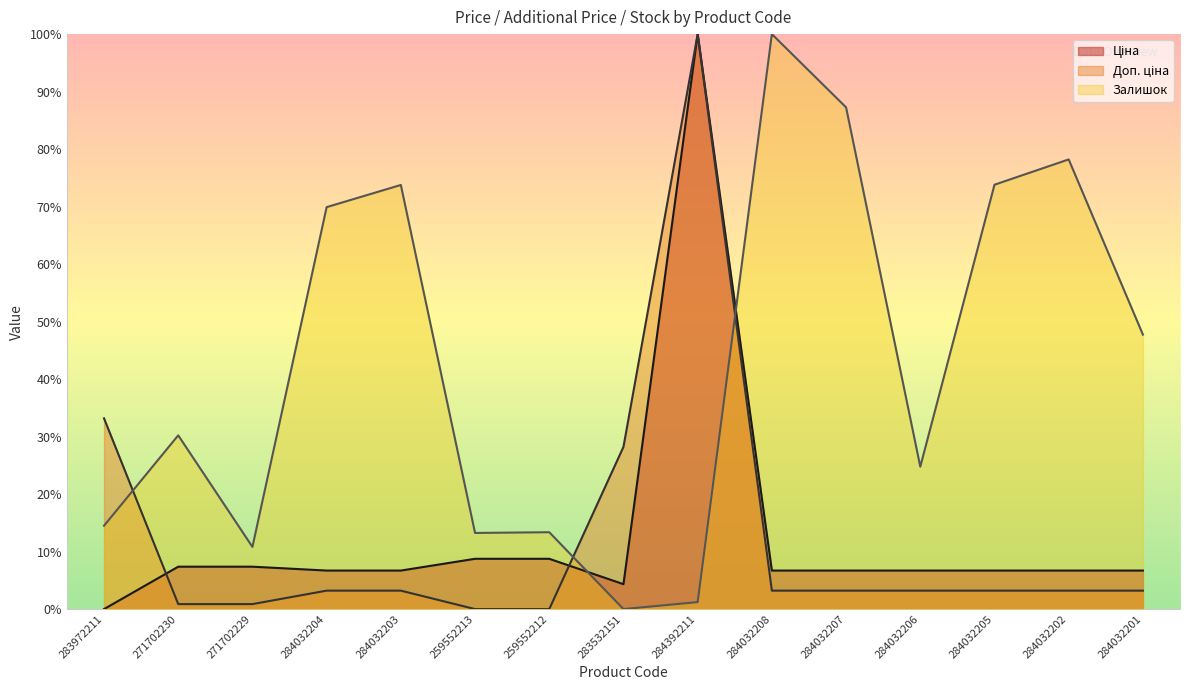

What is the value of the Залишок point at the 6th from the left?

0.1